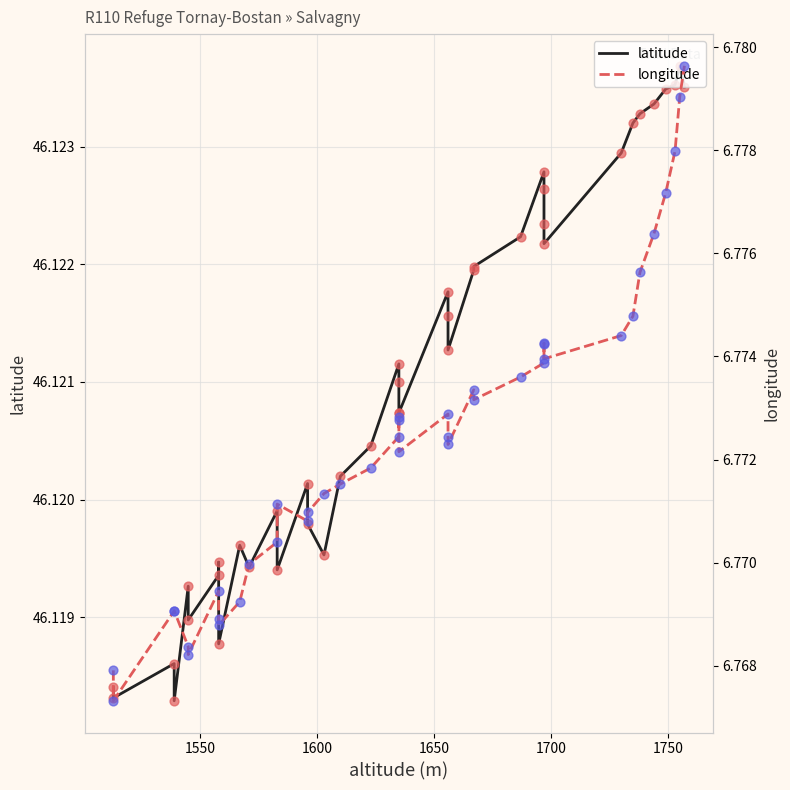

Which series reaches the maximum Y coordinate?

latitude